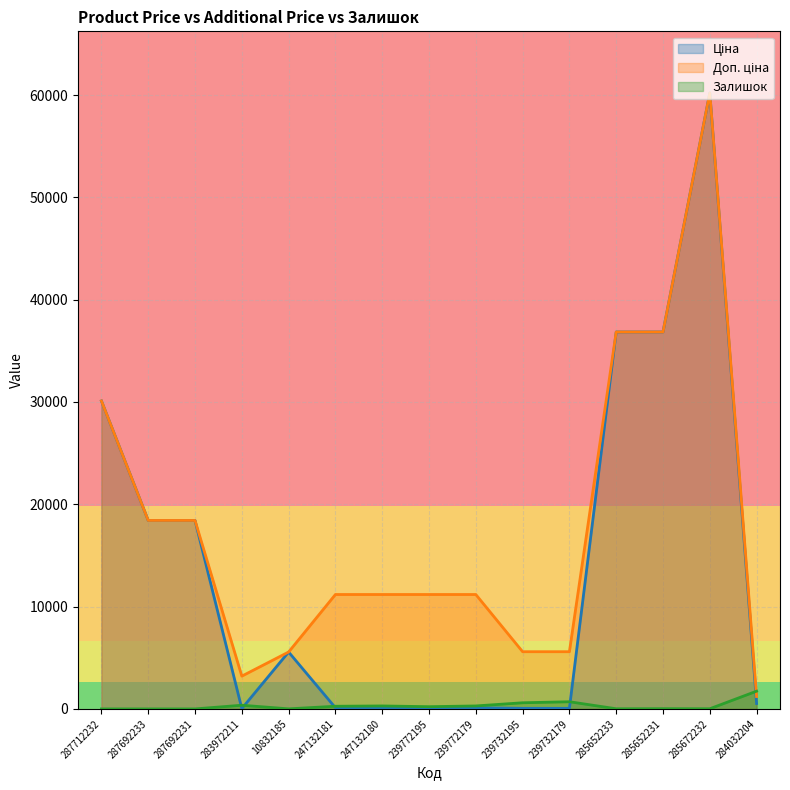

How many values in the Залишок series exceed 218?

7